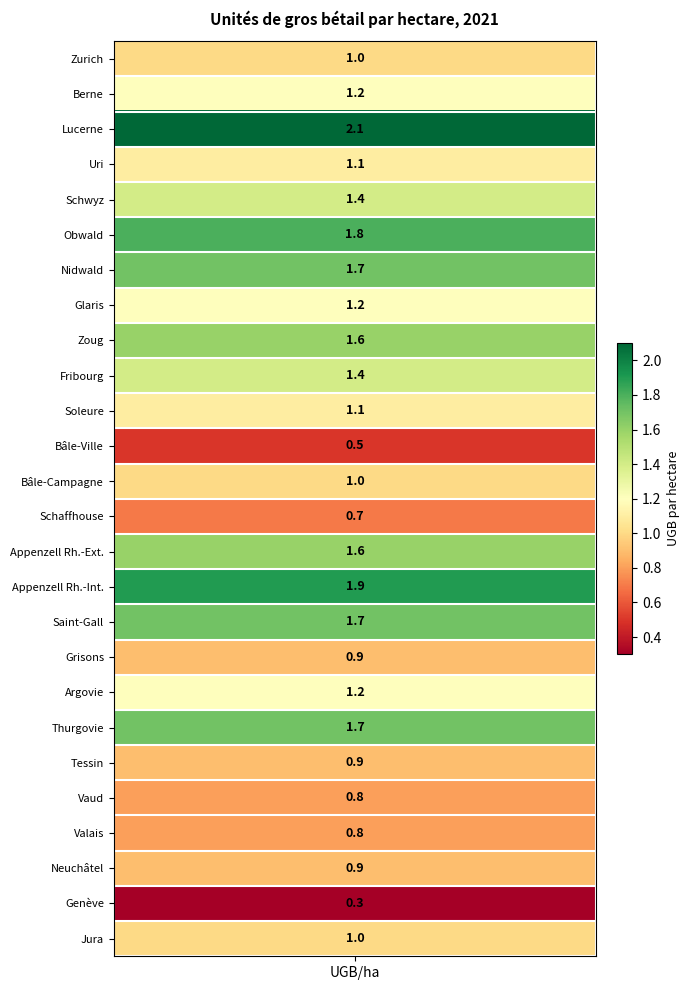

The chart shows a value of 0.3 at 3. True or false?

False